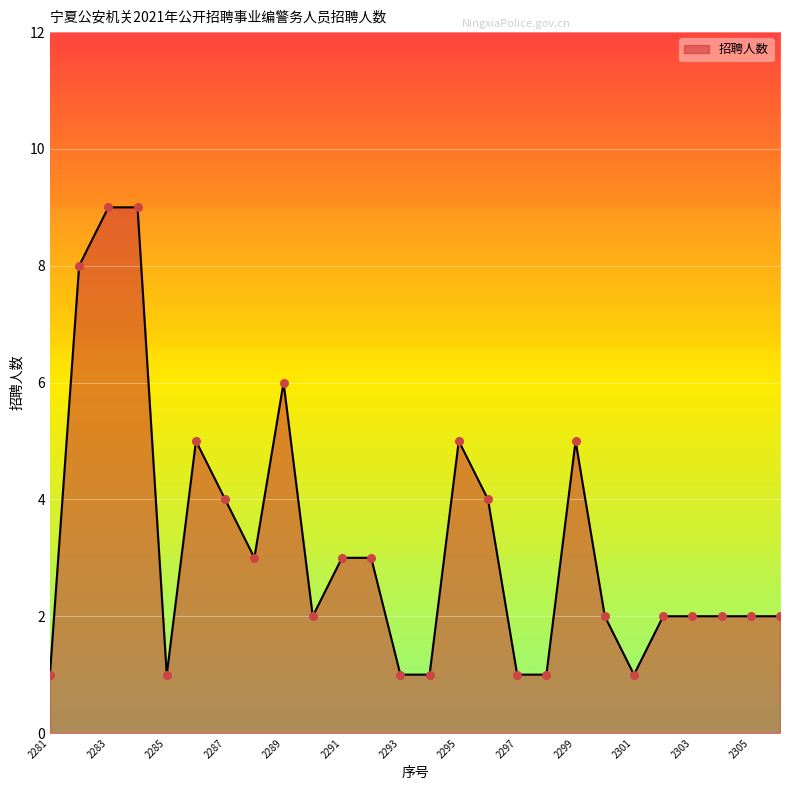

What is the greatest value displayed?

9